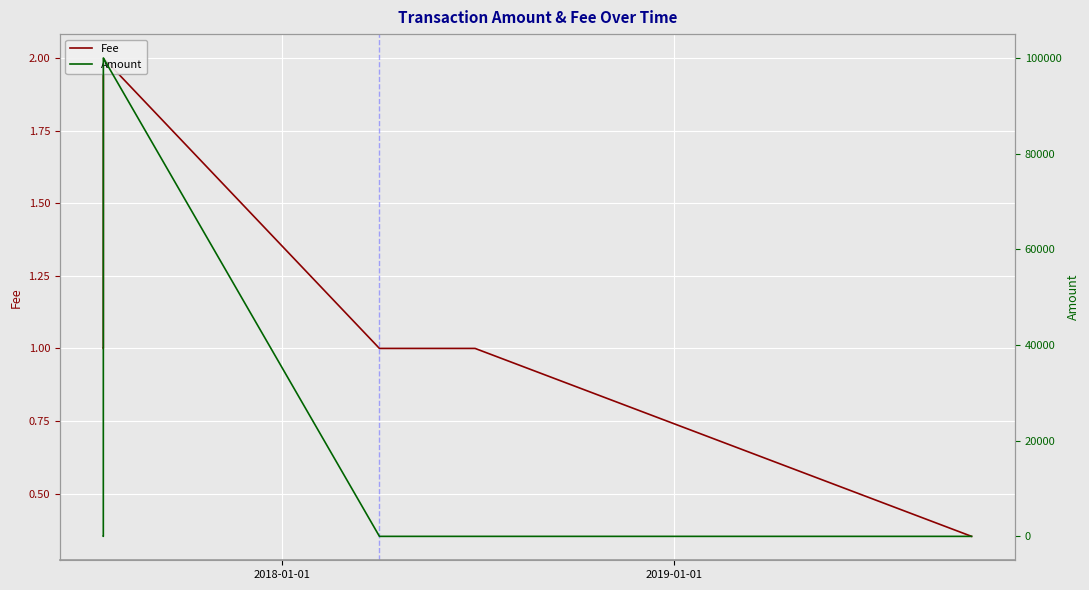

How many intersections are there between Fee and Amount?

2